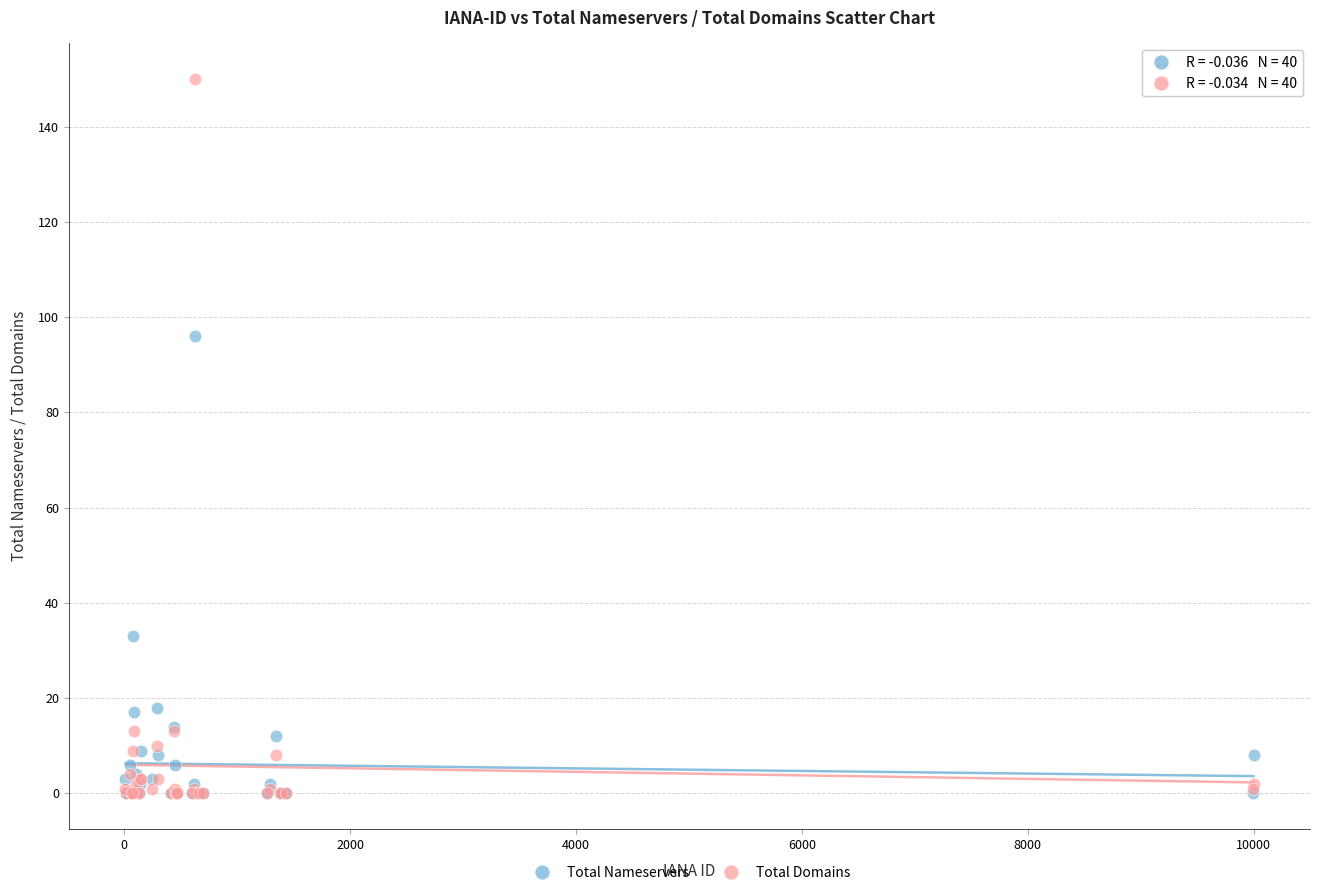

What are all the series names shown in the legend?

Total Nameservers, Total Domains